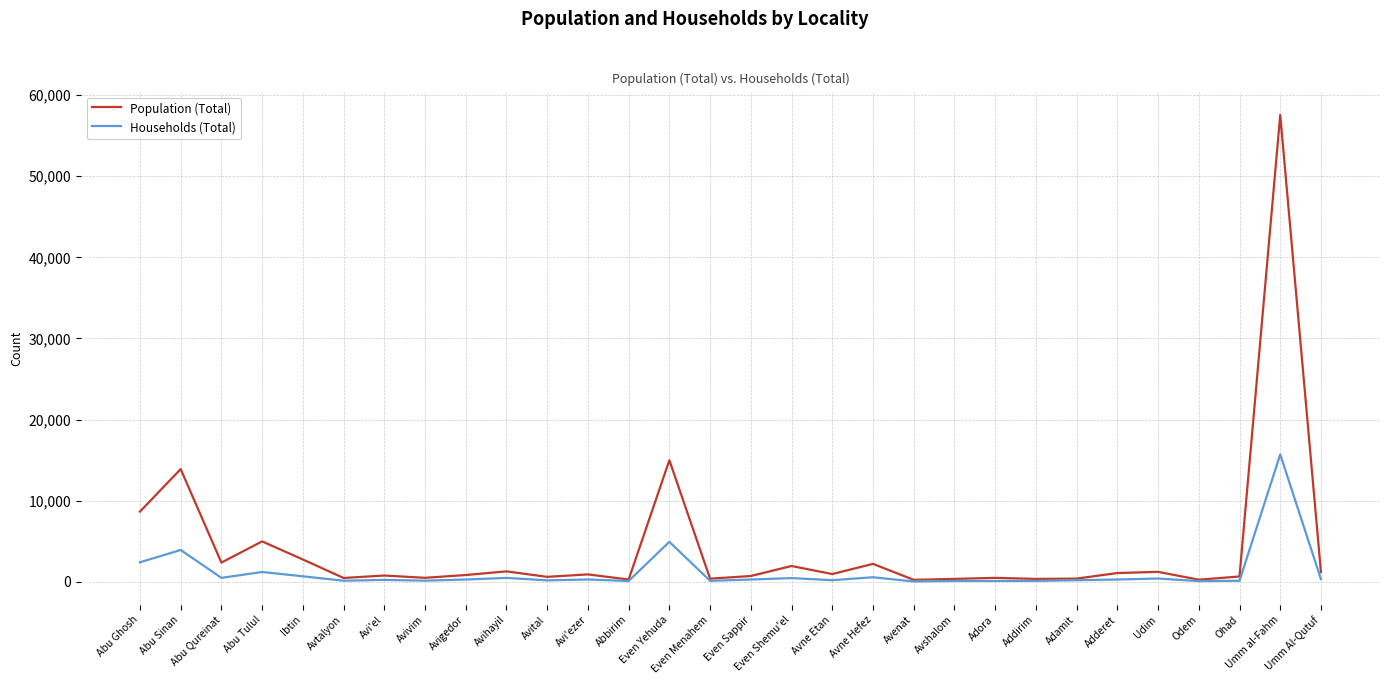

At which category does Population (Total) reach its first local valley?

Abu Qureinat